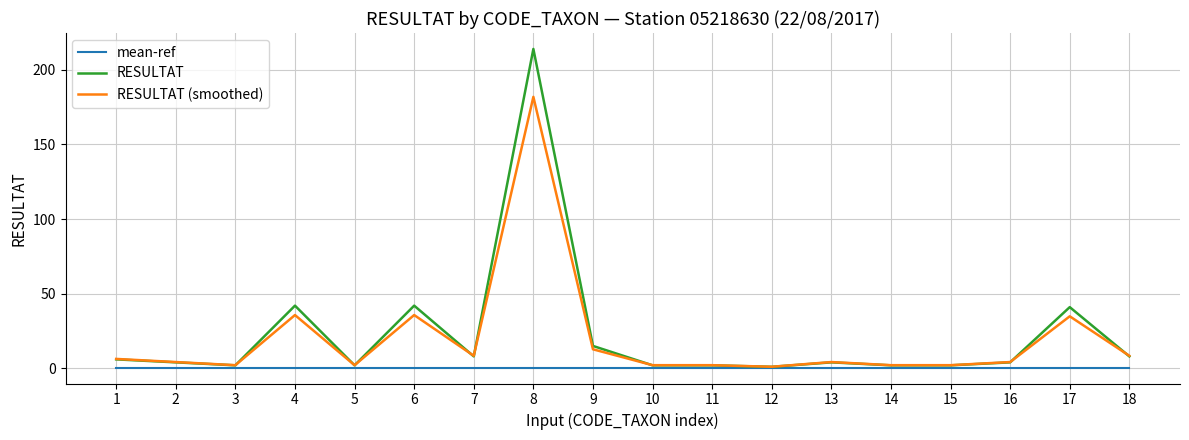

How many lines are shown in the chart?

3